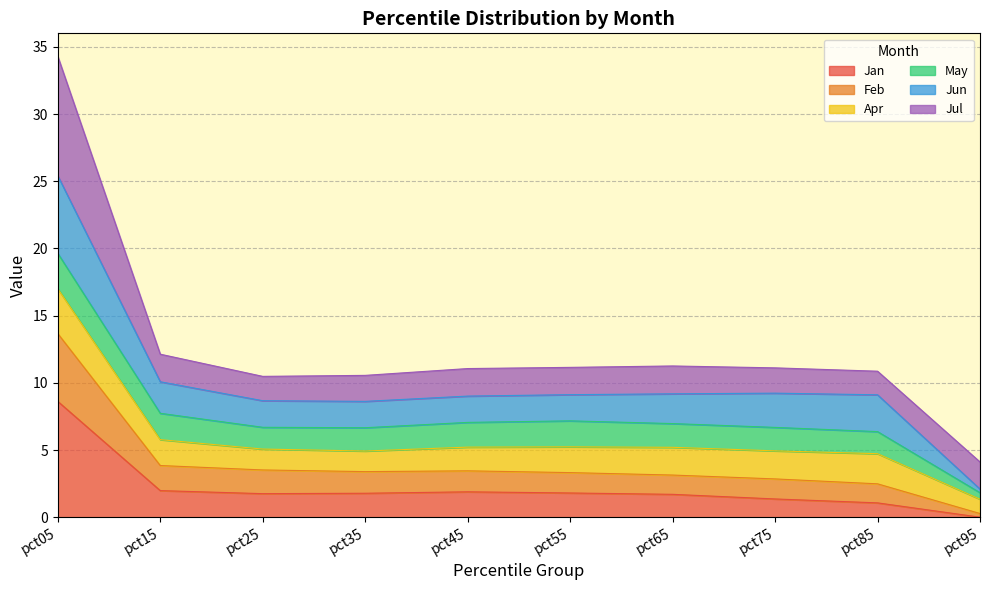

True or false: Jan has a value of 1.8 at pct35.

True